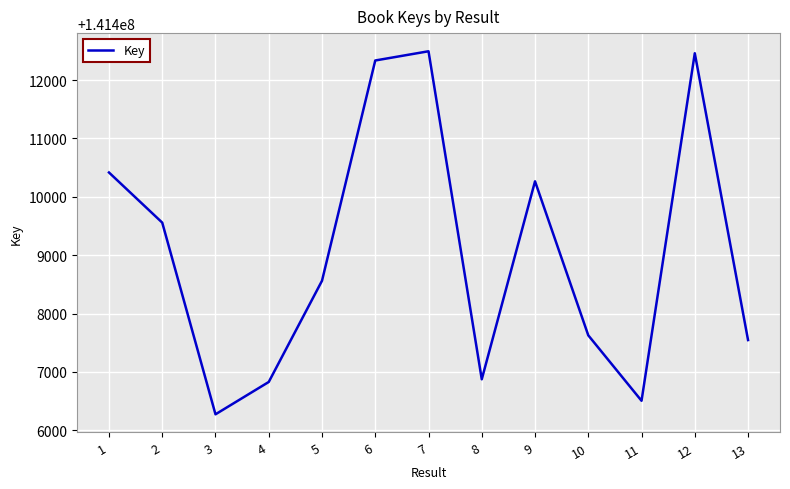

What is the greatest value displayed?

141412494